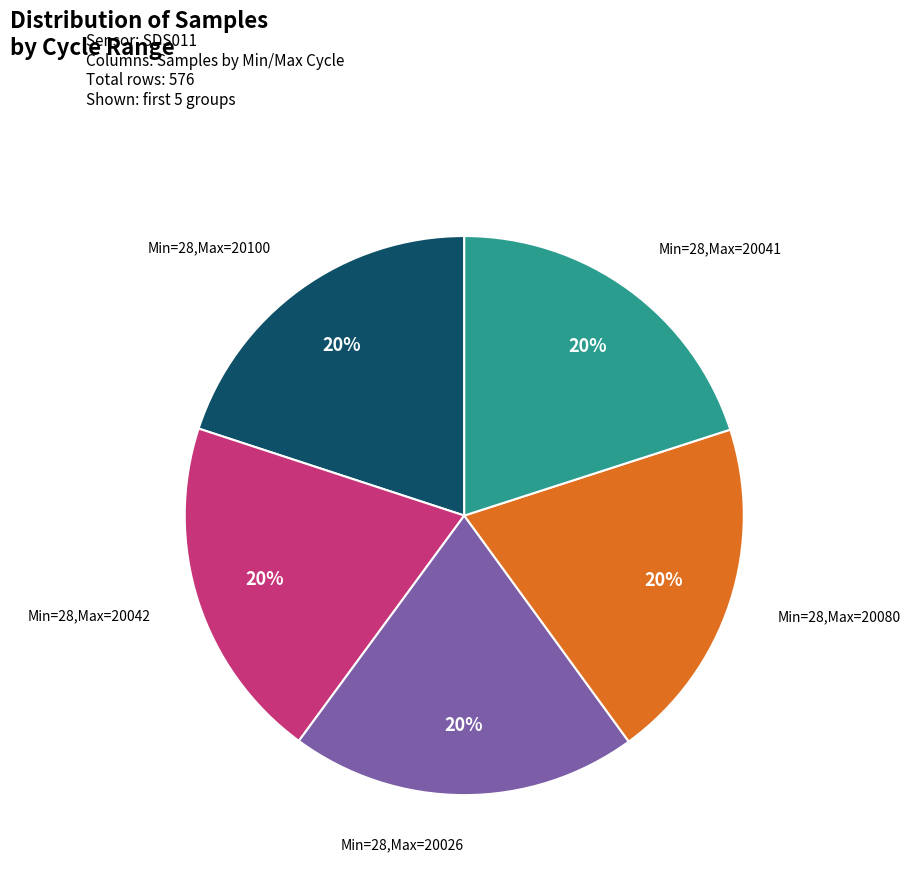

To the nearest percent, what percentage of the pie is Min=28,Max=20080?

20%